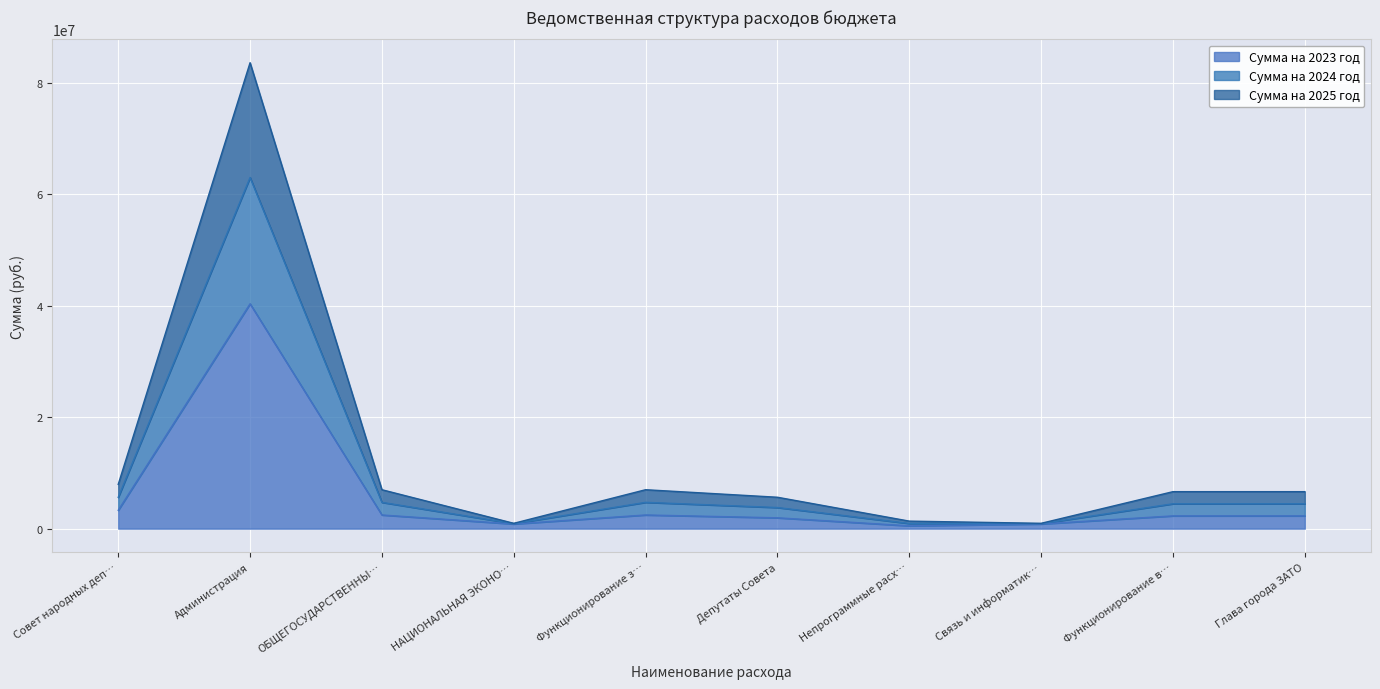

What is the maximum value for Сумма на 2023 год?

40375711.8